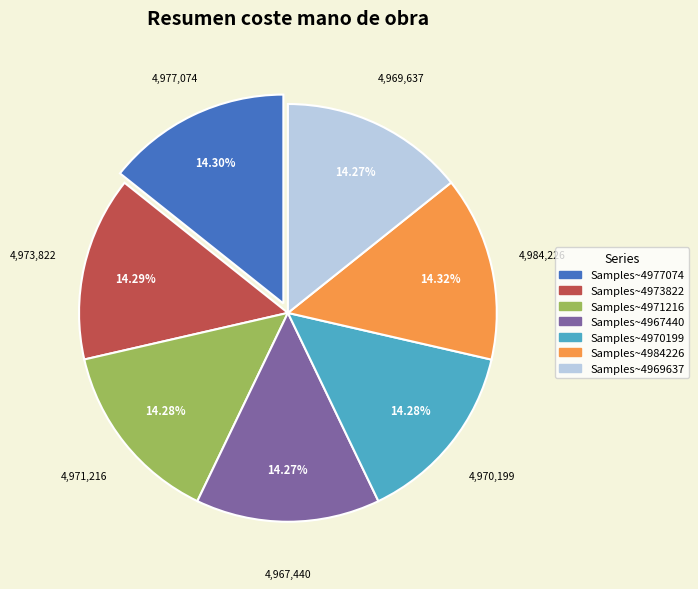

Does any single category account for the majority?

No